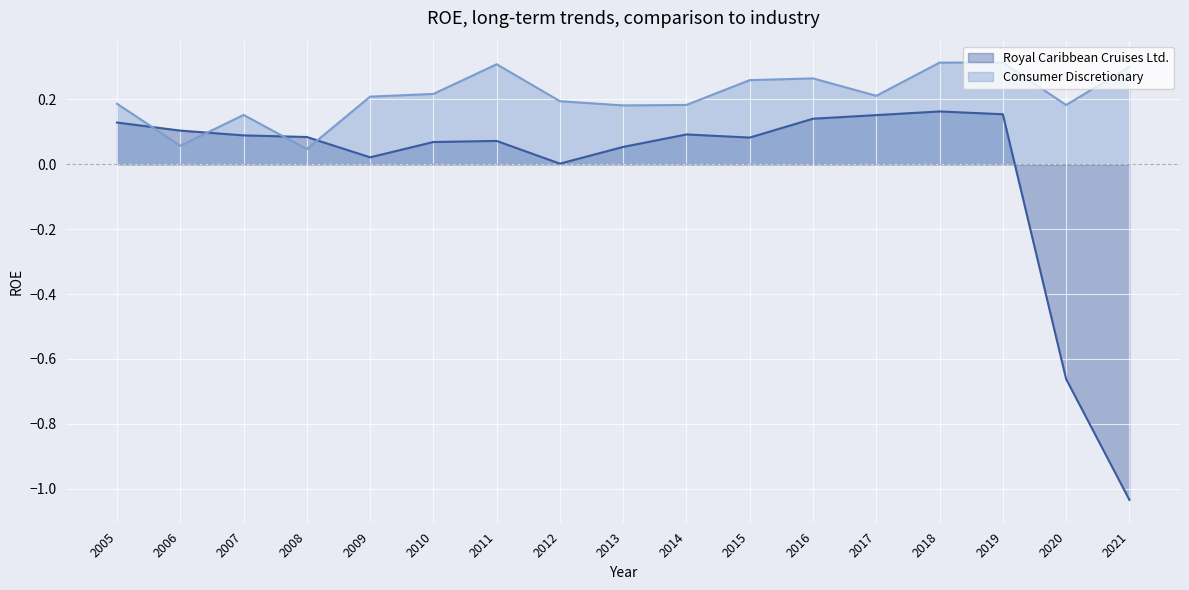

How many interior local peaks does the Royal Caribbean Cruises Ltd. series have?

3